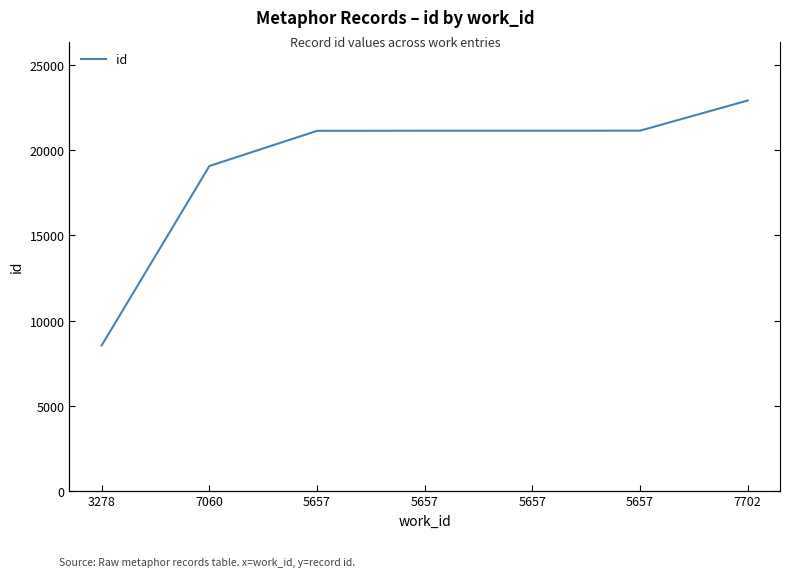

Reading right to left, transcribe all the data shown in this chart.

22935	21161	21160	21159	21152	19083	8539